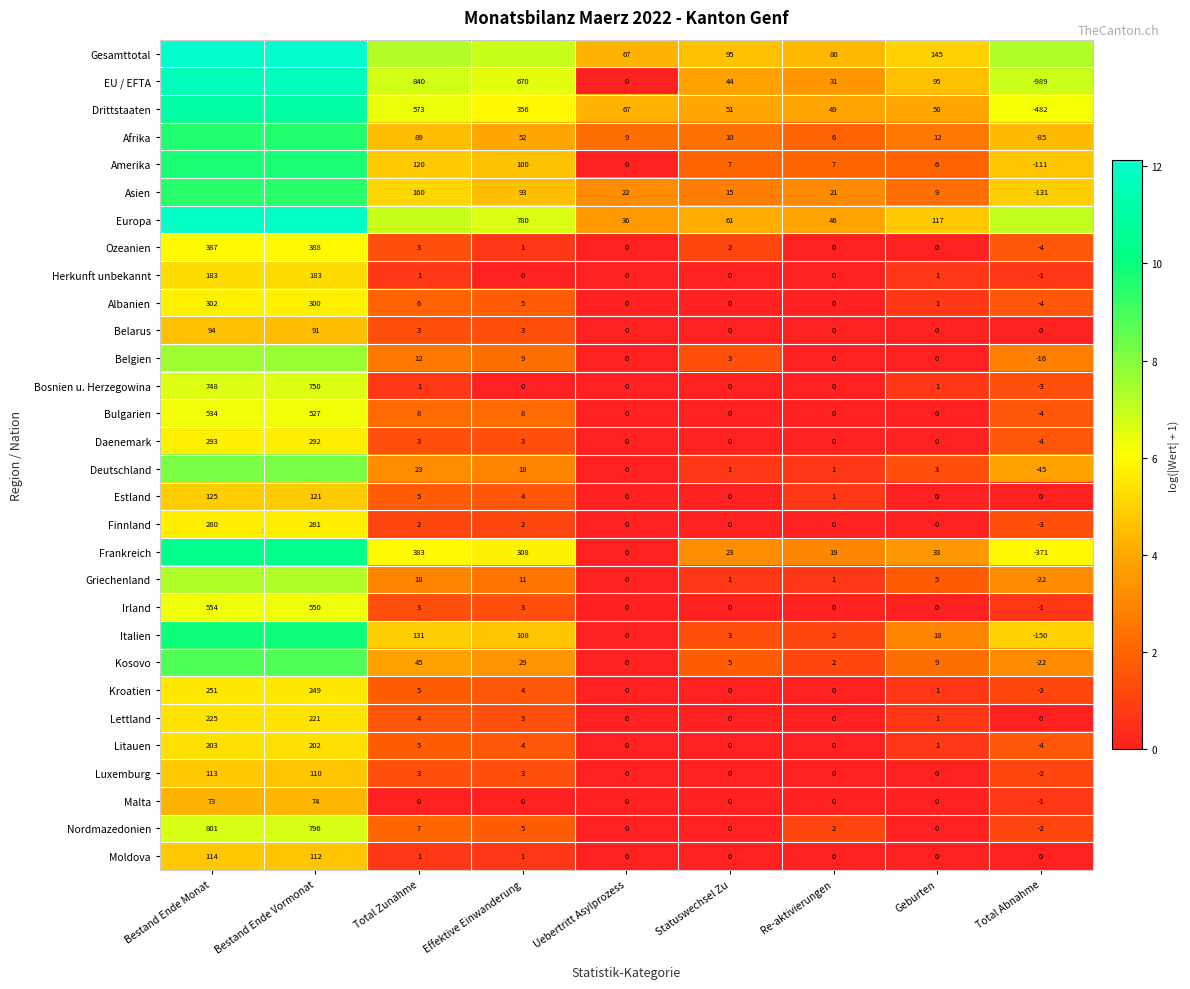

What is the maximum value shown in the chart?

12.1